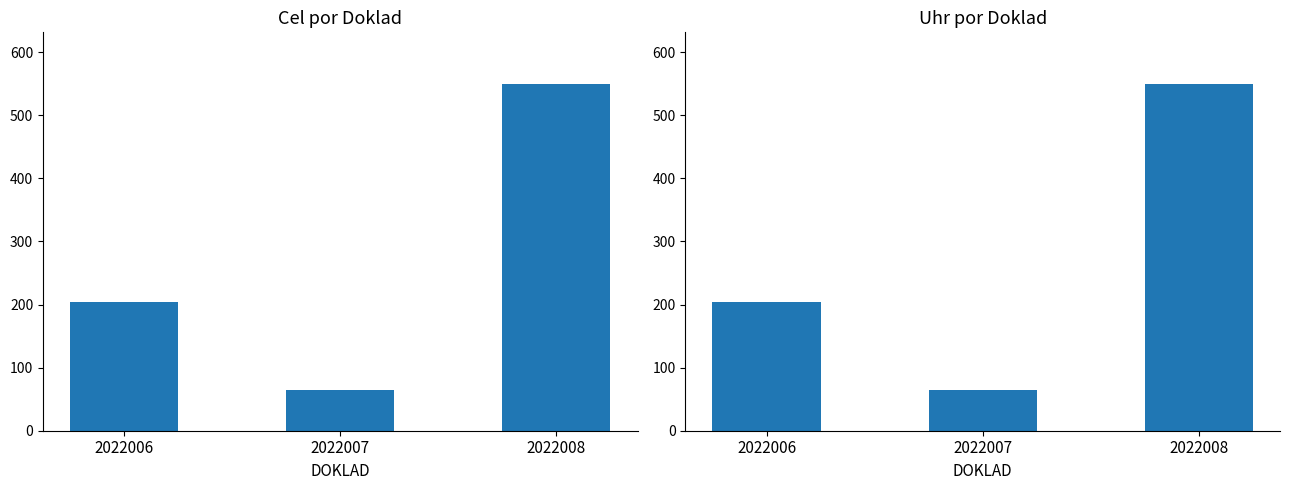

Does the chart contain stacked bars?

No